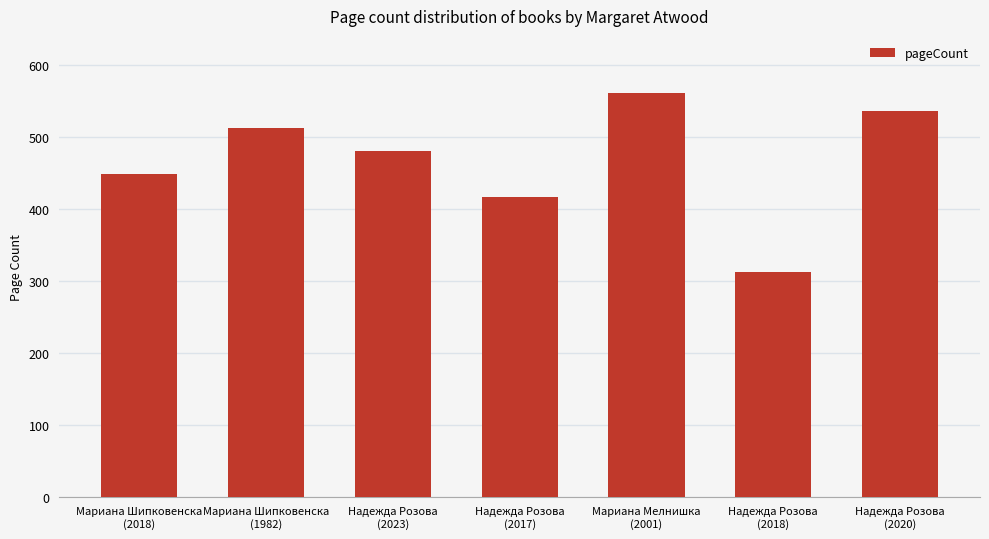

What is the smallest value displayed?

312